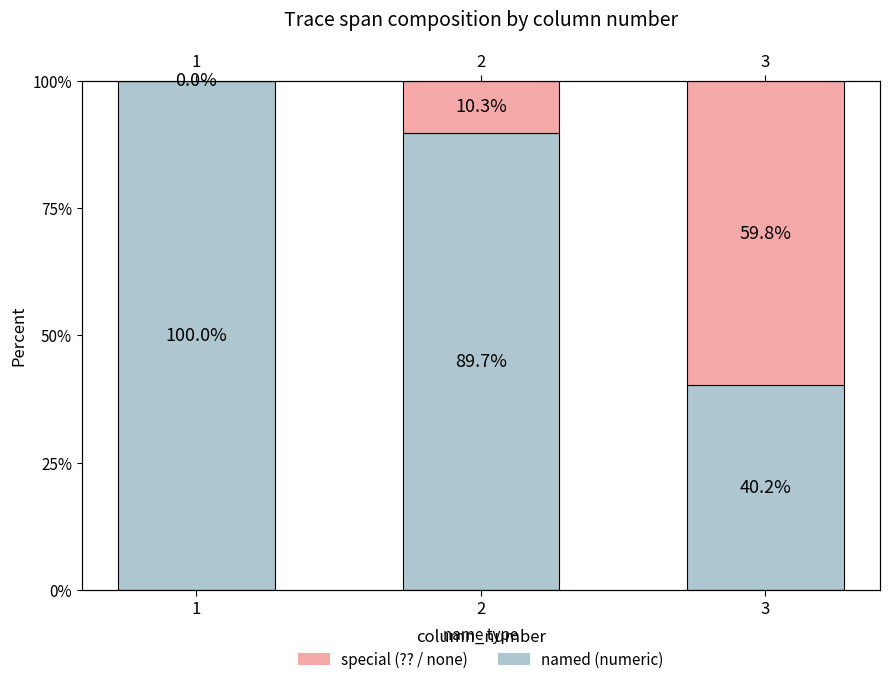

Reading right to left, extract all data points from this chart.

named (numeric): 3=40.2	2=89.7	1=100.0
special (?? / none): 3=59.8	2=10.3	1=0.0